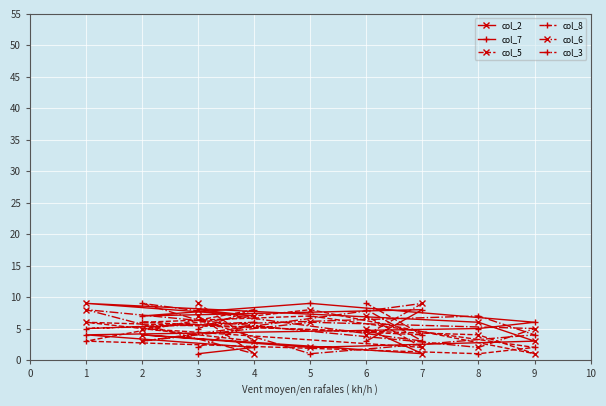

Which series has the widest spread of values?

col_2